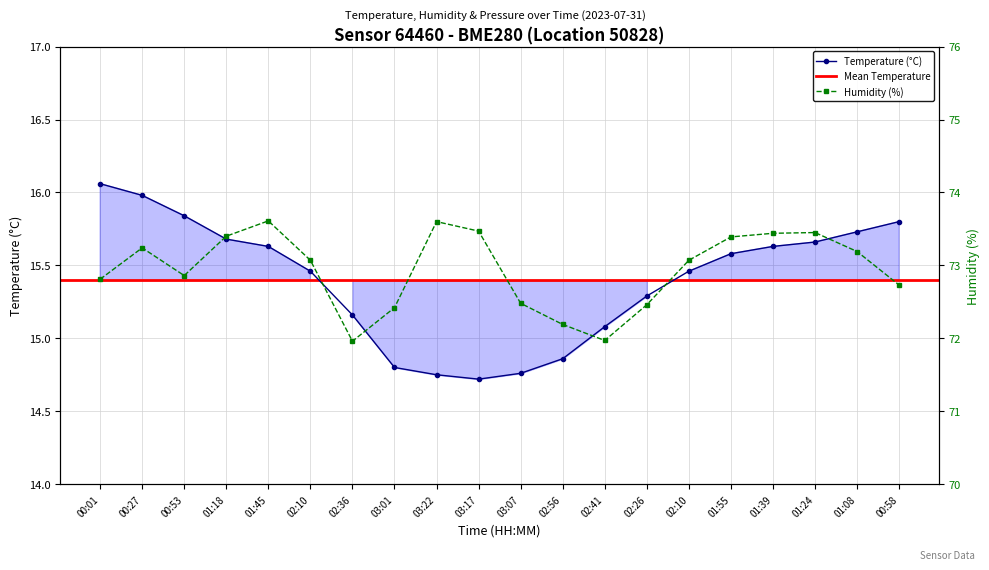

Is it true that temperature equals 6.3 at 02:10?

False